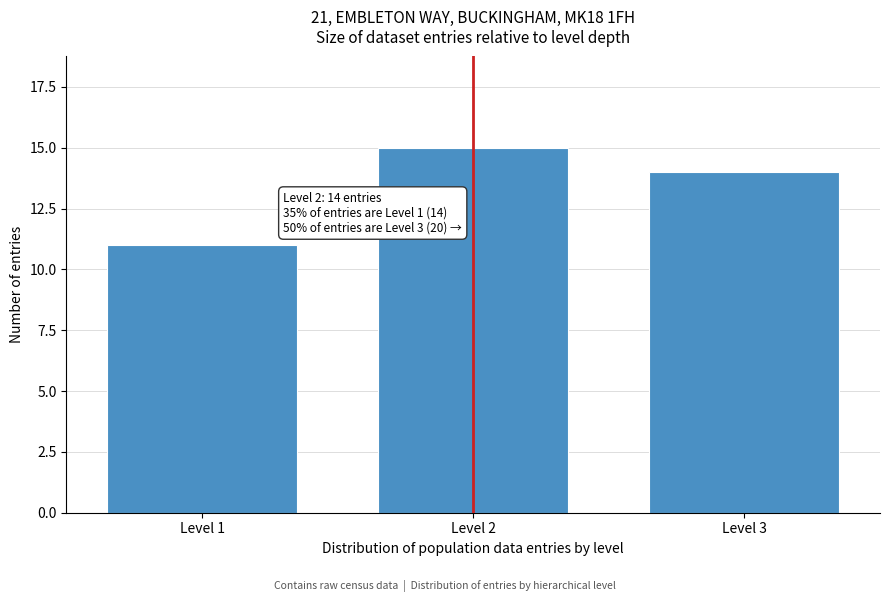

Reading left to right, extract all data points from this chart.

Level 1=11	Level 2=15	Level 3=14